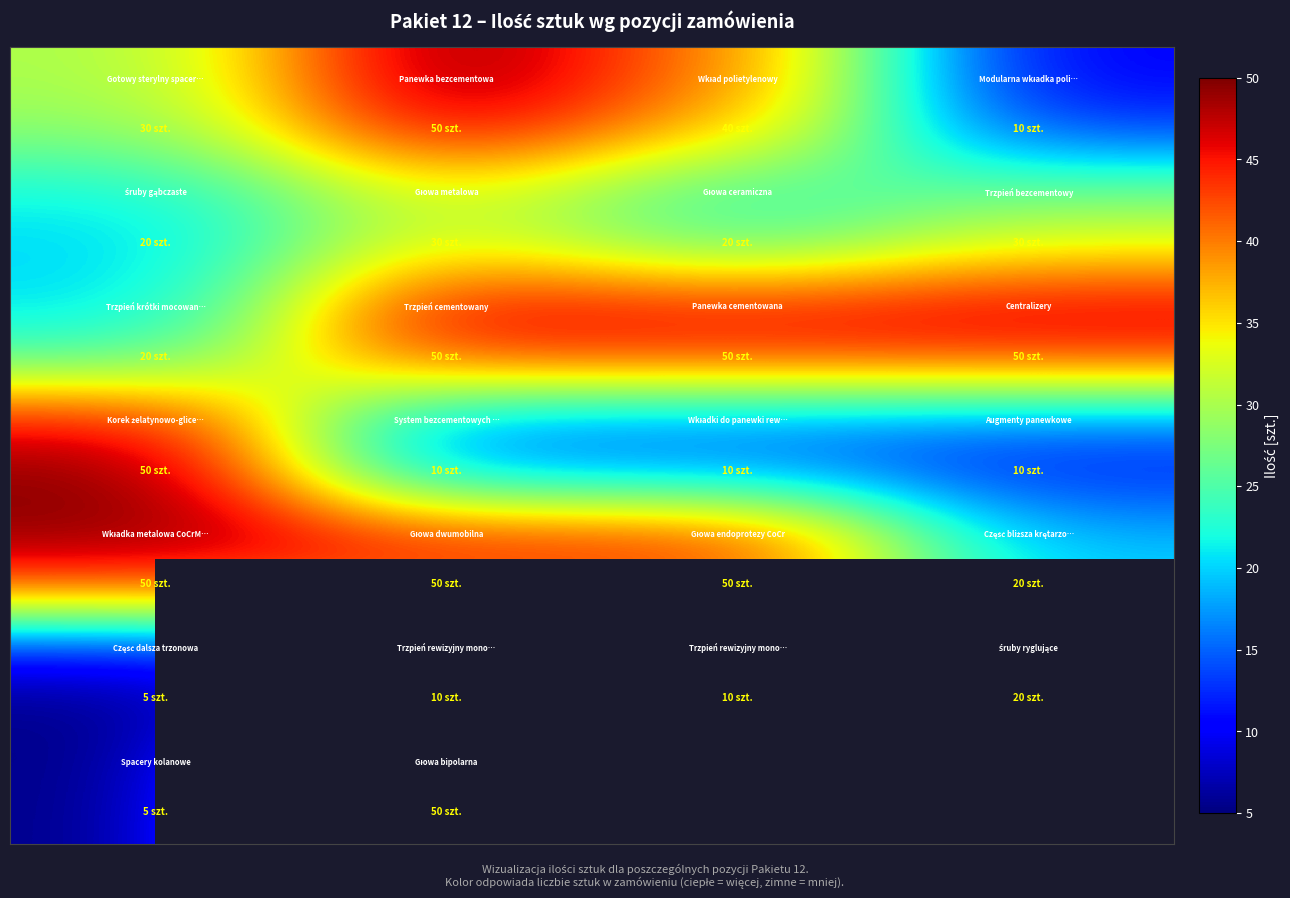

What is the average value of the row_5 series?

11.2